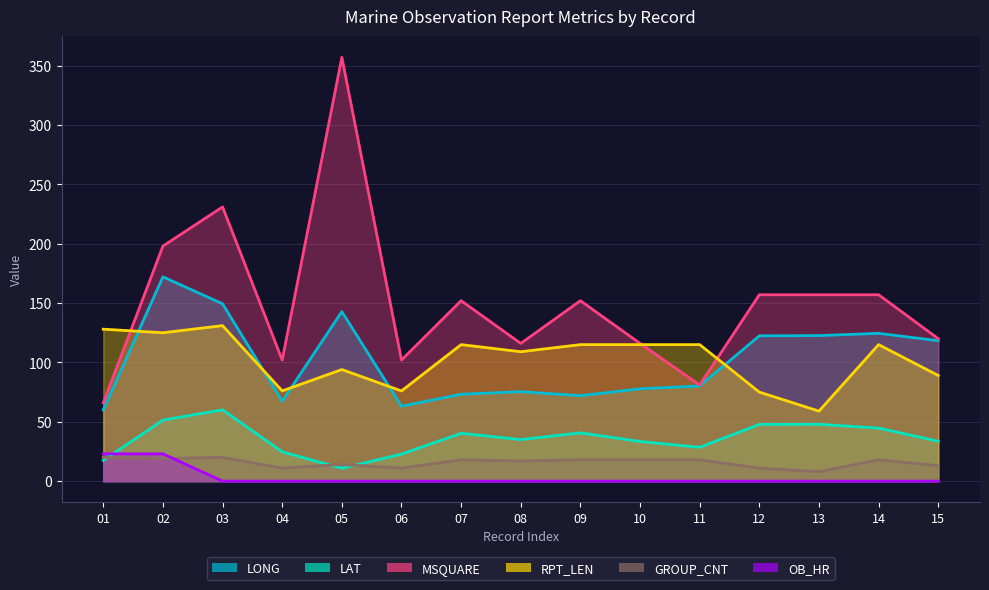

What is the difference between the maximum and minimum values in the RPT_LEN series?

72.0